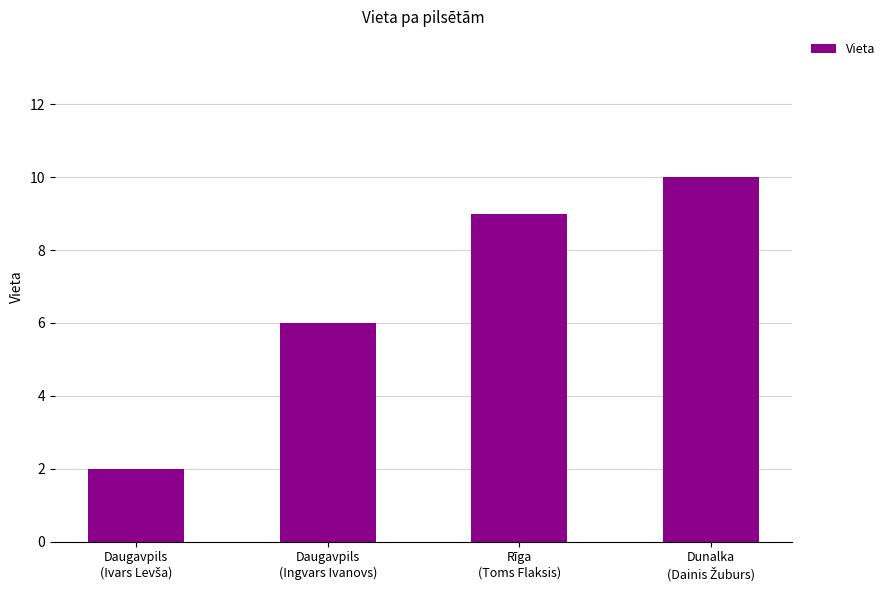

What is the value of the 1st bar from the left?

2